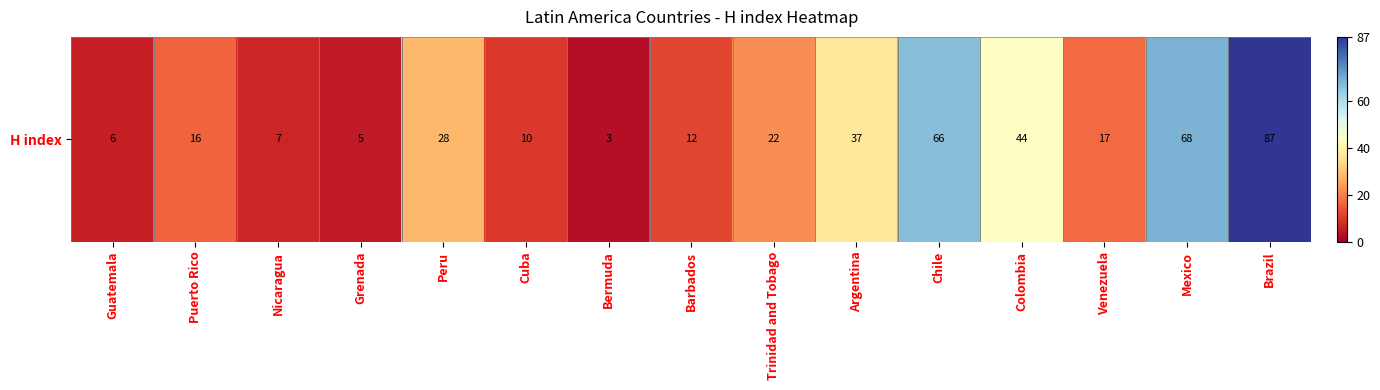

List the labels in order of value, smallest first.

Bermuda, Grenada, Guatemala, Nicaragua, Cuba, Barbados, Puerto Rico, Venezuela, Trinidad and Tobago, Peru, Argentina, Colombia, Chile, Mexico, Brazil